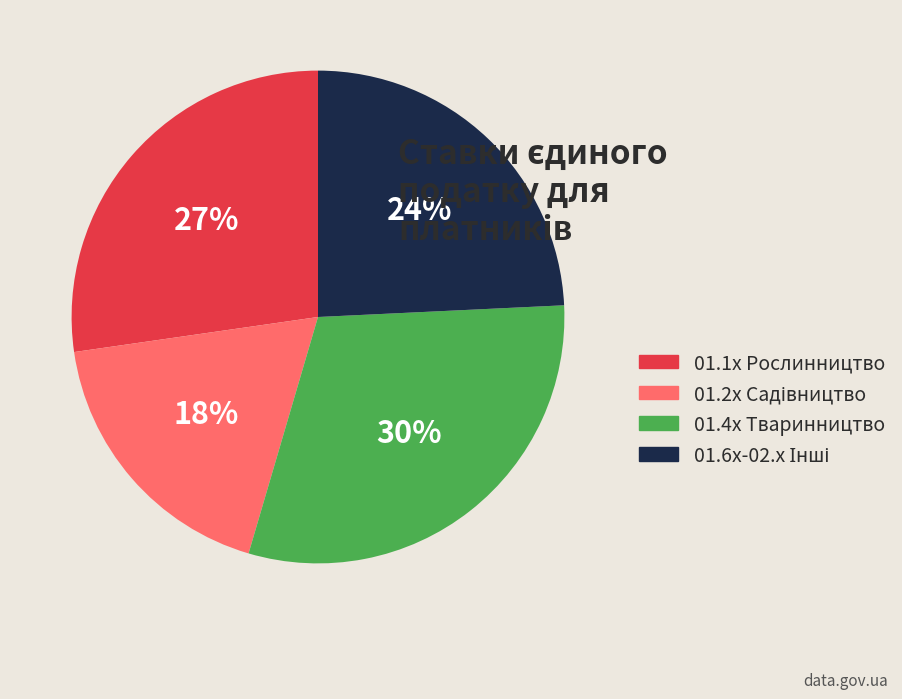

To the nearest percent, what percentage of the pie is 01.1x Рослинництво?

27%